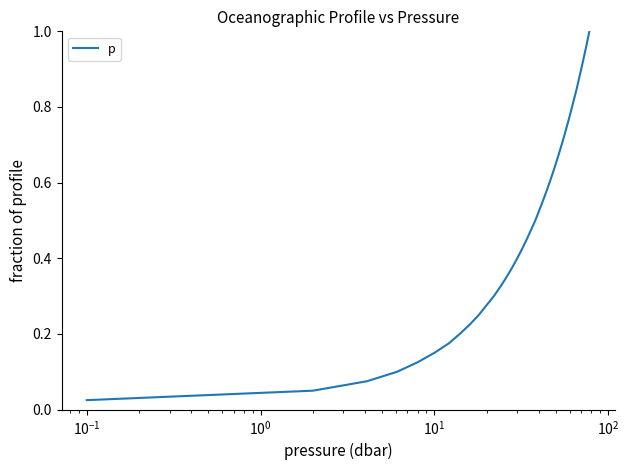

How many lines are shown in the chart?

1